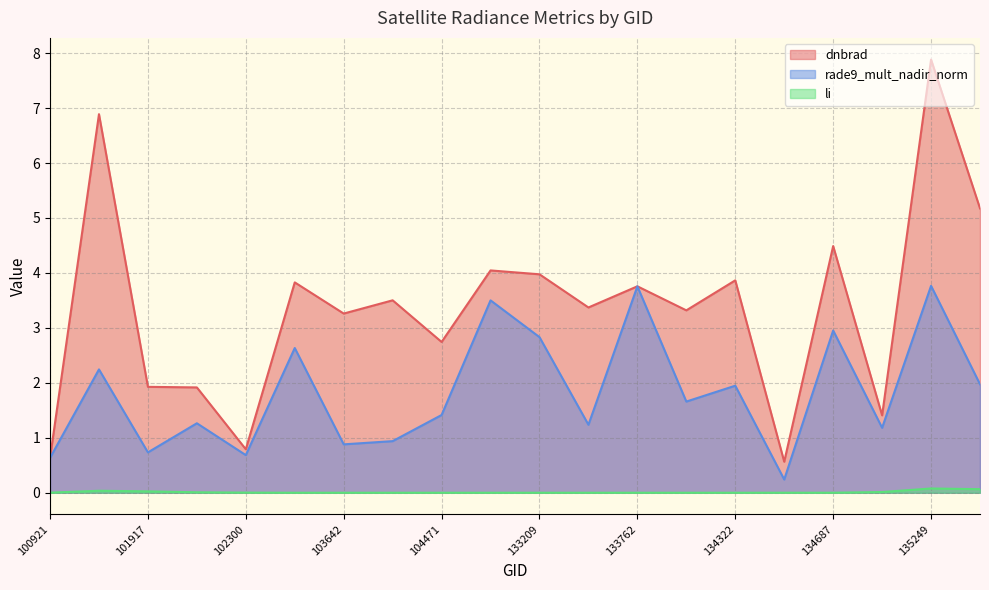

Reading left to right, extract all data points from this chart.

dnbrad: 0.6	6.9	1.9	1.9	0.8	3.8	3.3	3.5	2.7	4.0	4.0	3.4	3.8	3.3	3.9	0.6	4.5	1.4	7.9	5.2
rade9_mult_nadir_norm: 0.6	2.2	0.7	1.3	0.7	2.6	0.9	0.9	1.4	3.5	2.8	1.2	3.8	1.7	1.9	0.2	3.0	1.2	3.8	2.0
li: 0.0	0.0	0.0	0.0	0.0	0.0	0.0	0.0	0.0	0.0	0.0	0.0	0.0	0.0	0.0	0.0	0.0	0.0	0.1	0.1